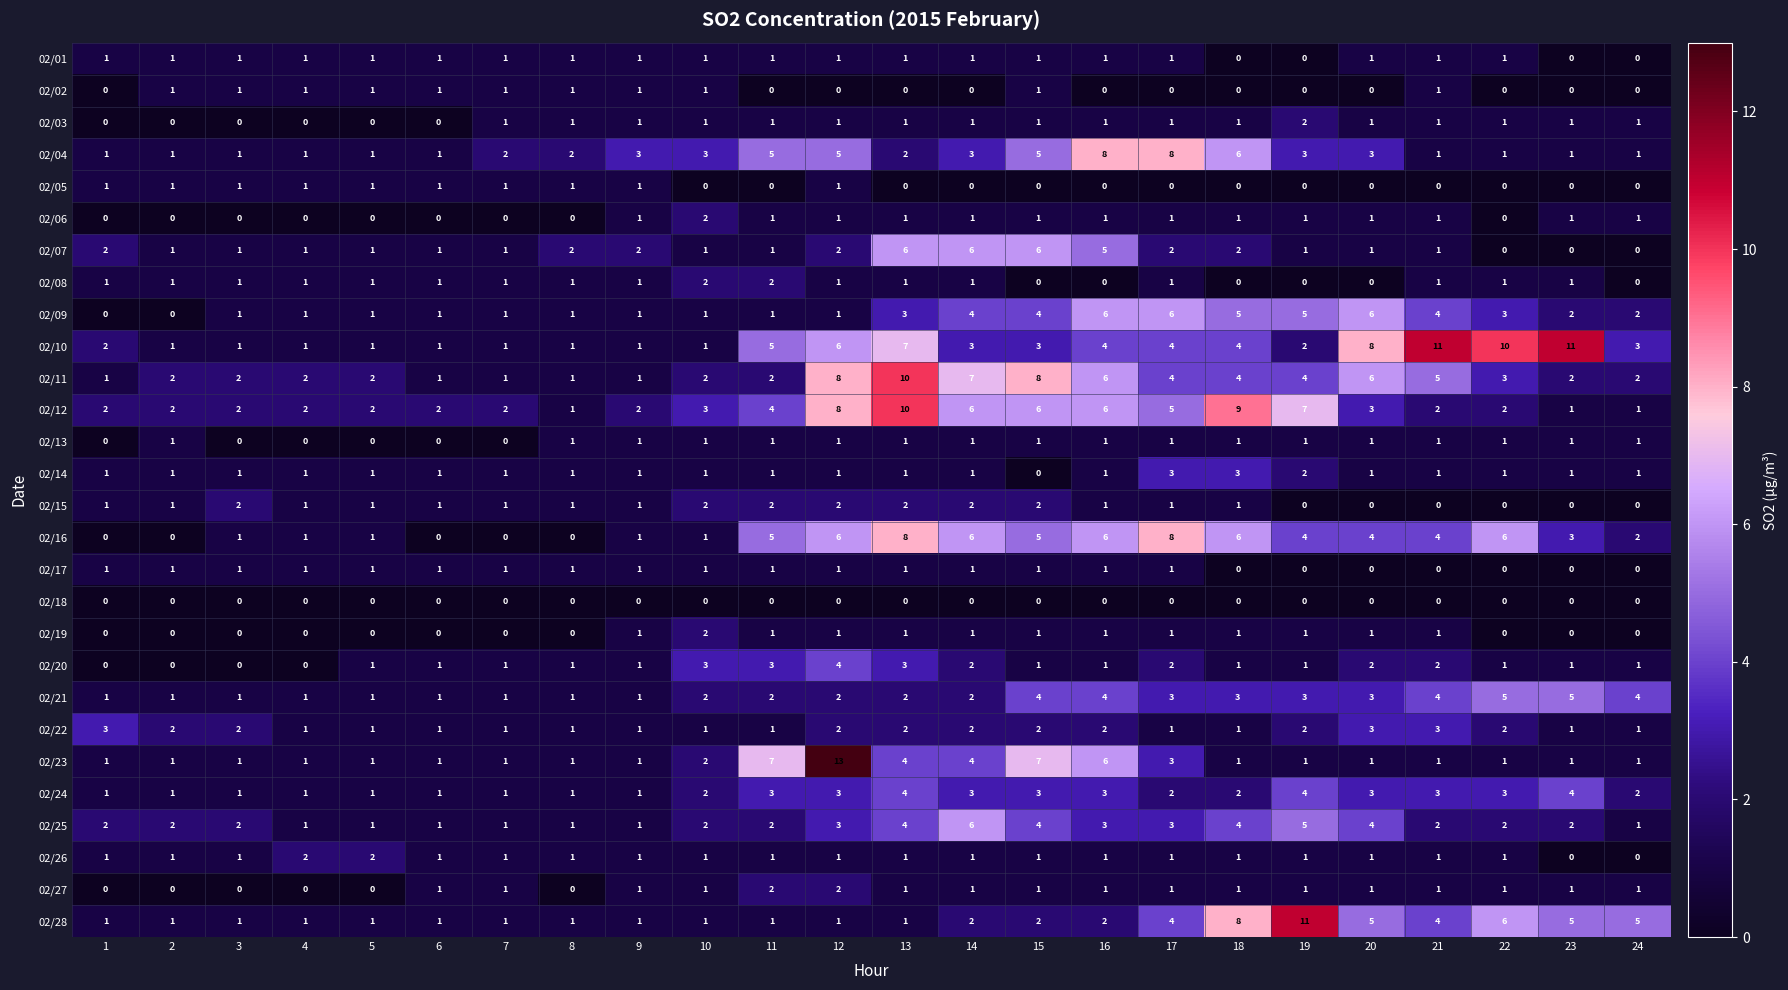

Between 7 and 12, which series saw the biggest shift?

02/23